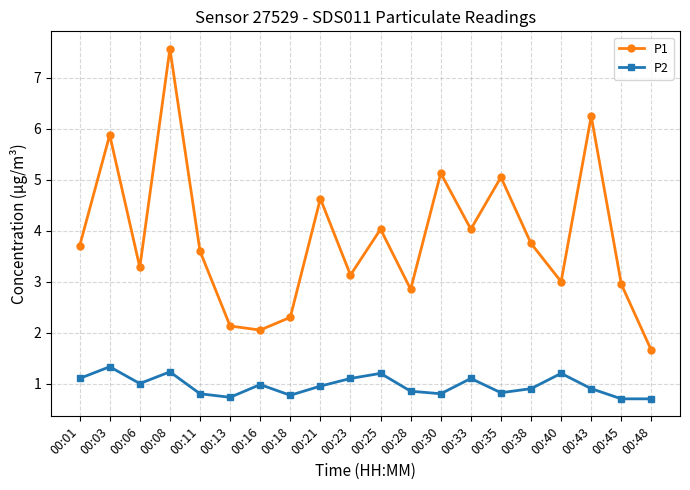

What is the total value across all series at 00:38?

4.7